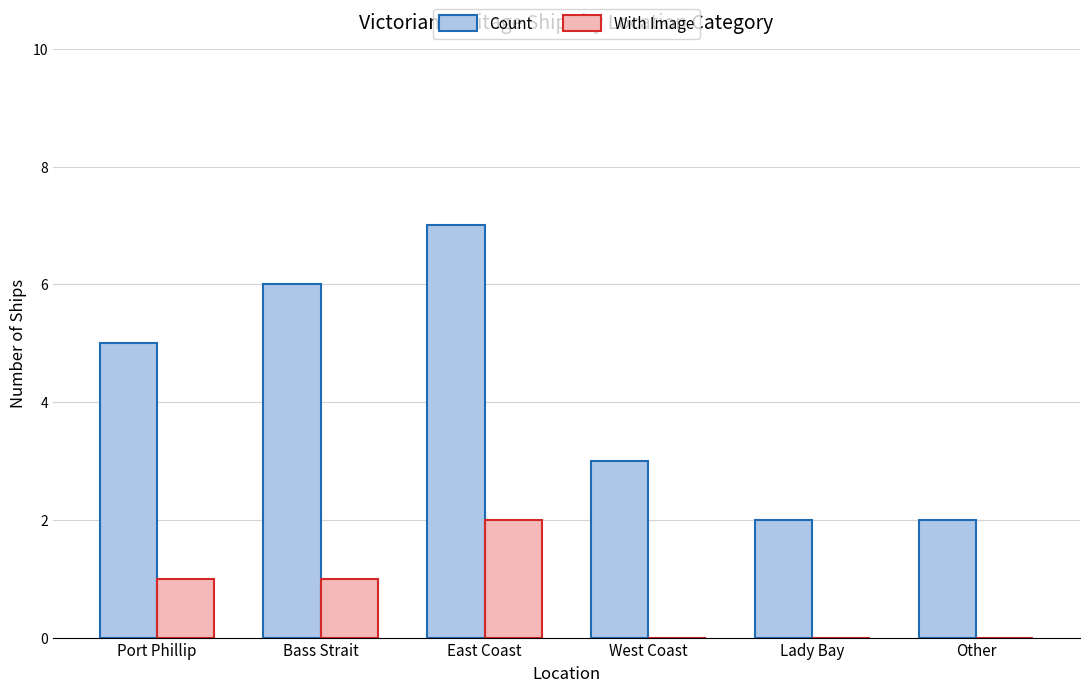

What is the highest value of the With Image series?

2